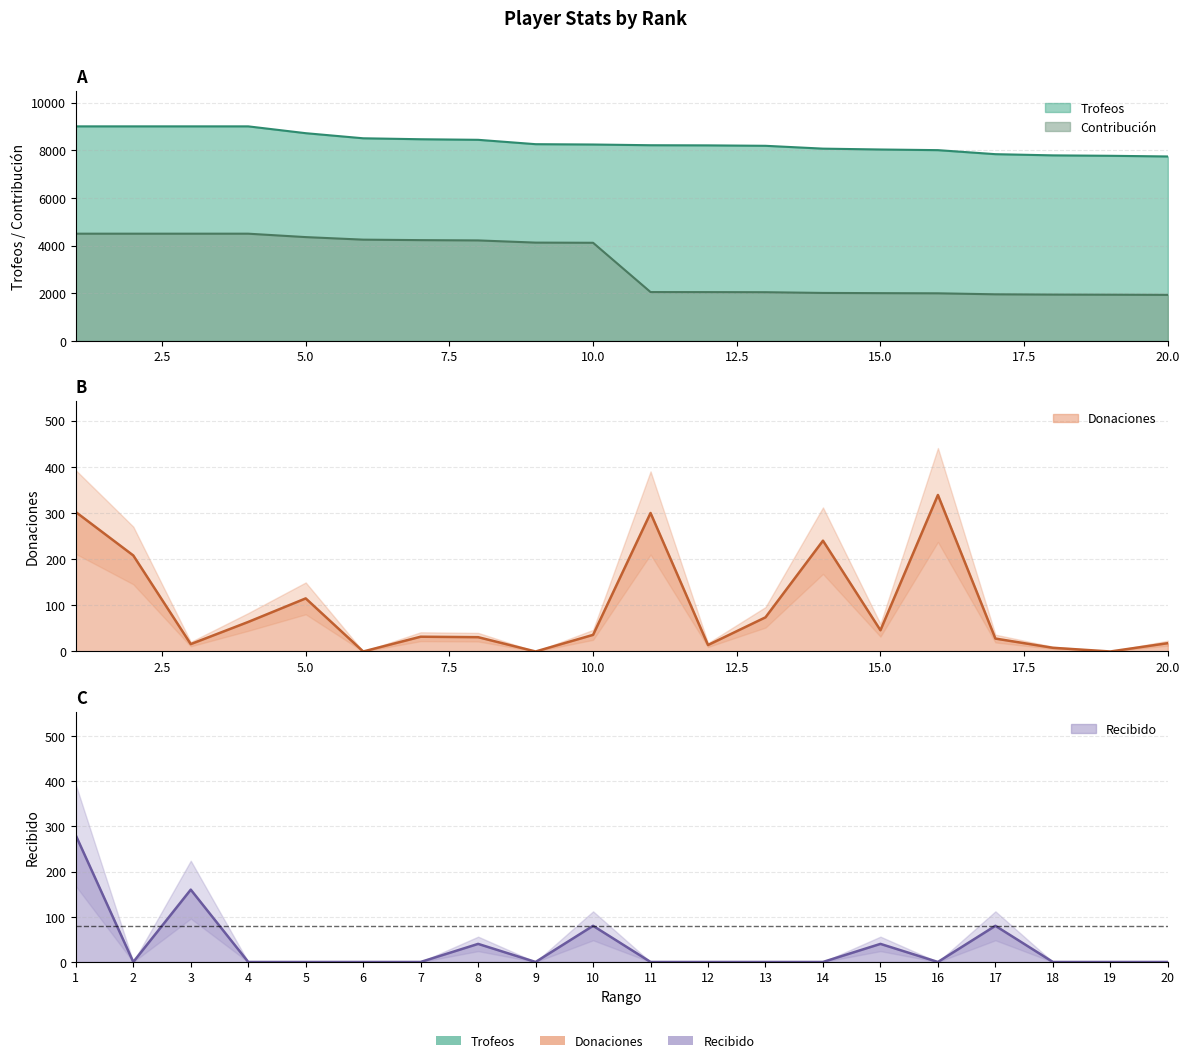

At which category does the chart reach its minimum across all series?

6